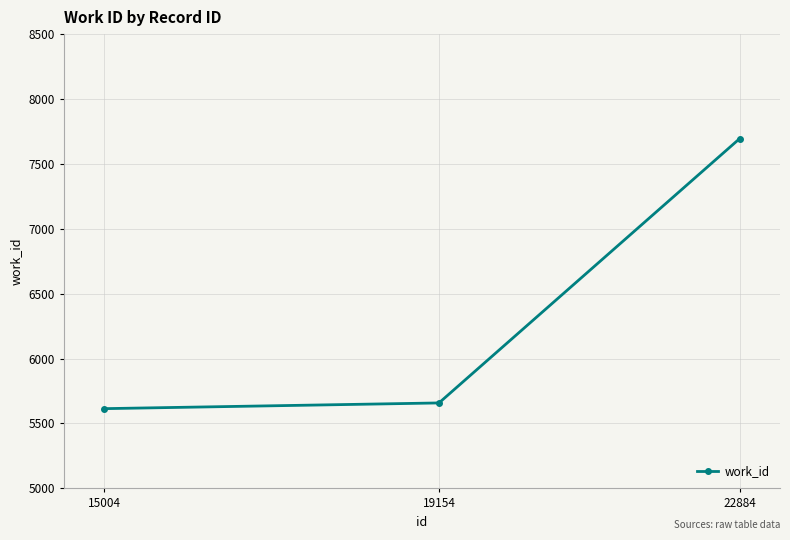

What is the minimum value shown in the chart?

5614